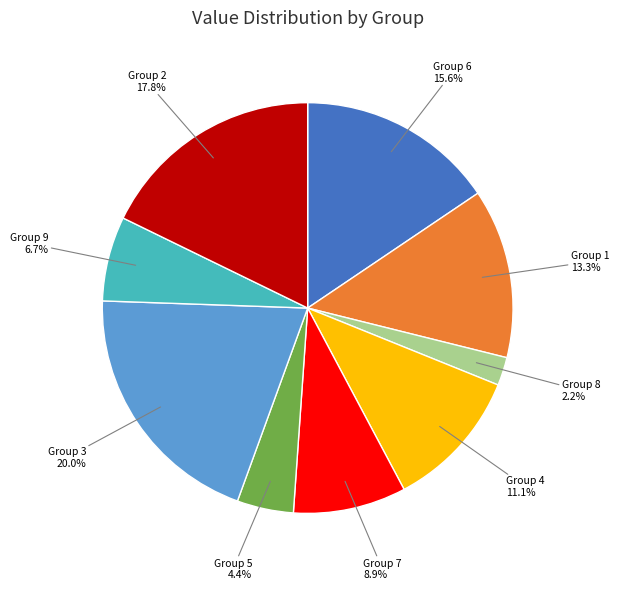

How many slices are in this pie chart?

9